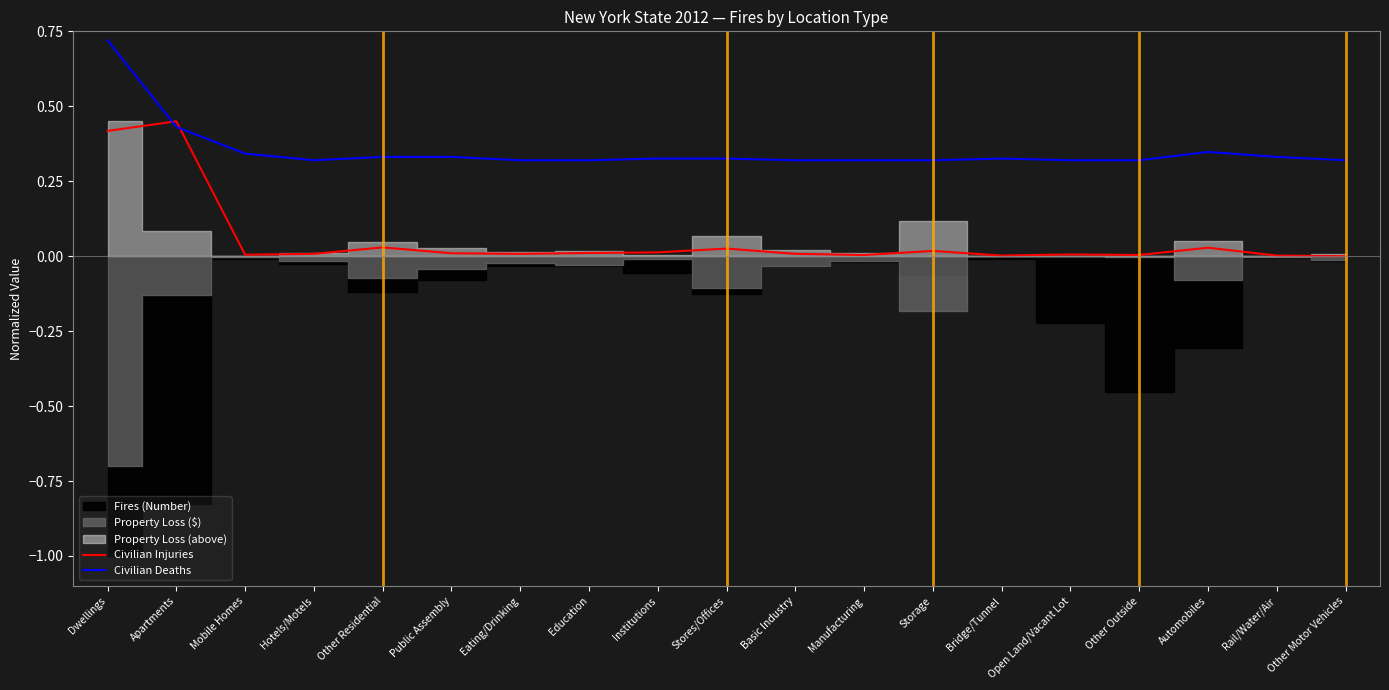

True or false: Civilian Injuries has a value of 0.0 at Basic Industry.

False